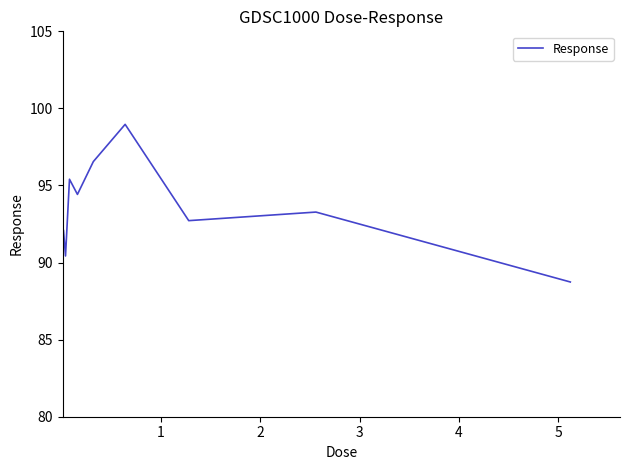

What is the difference between the maximum and minimum values?

10.2